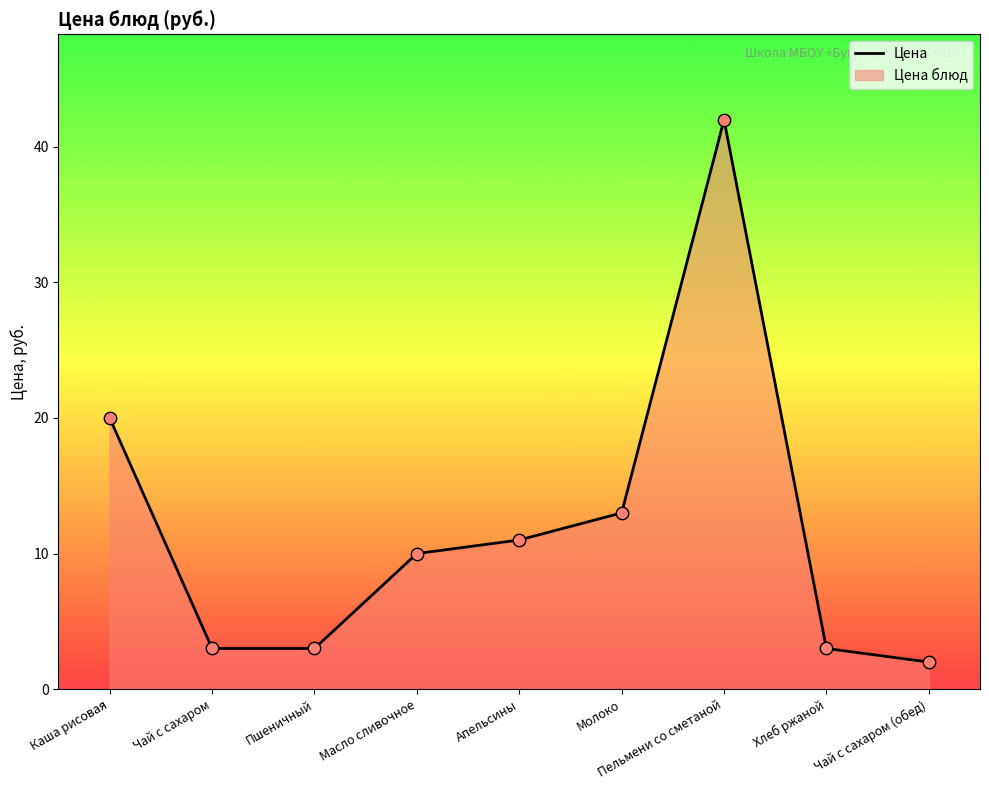

Between Масло сливочное and Каша рисовая, which is larger?

Каша рисовая